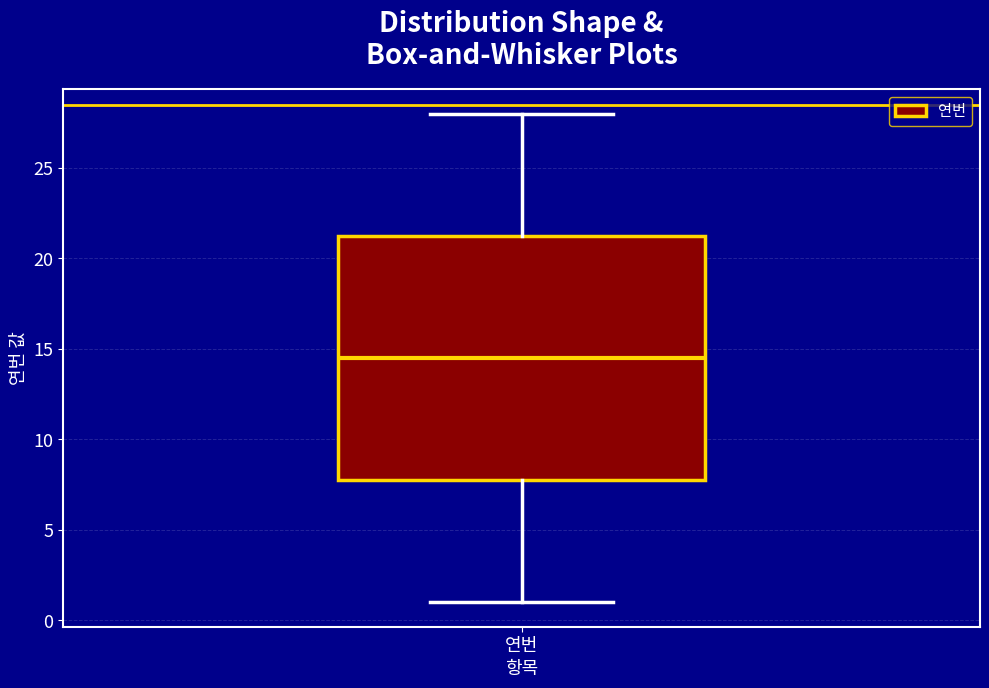

Where does the median line of the box for 연번 sit on the y-axis? The values are not printed on the chart, so give them approximately, as read against the axis.

14.5